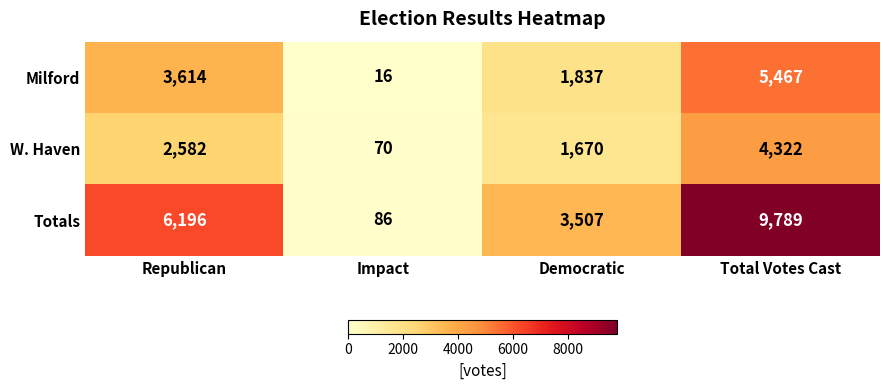

What is the difference between the highest and lowest values at Democratic?

1837